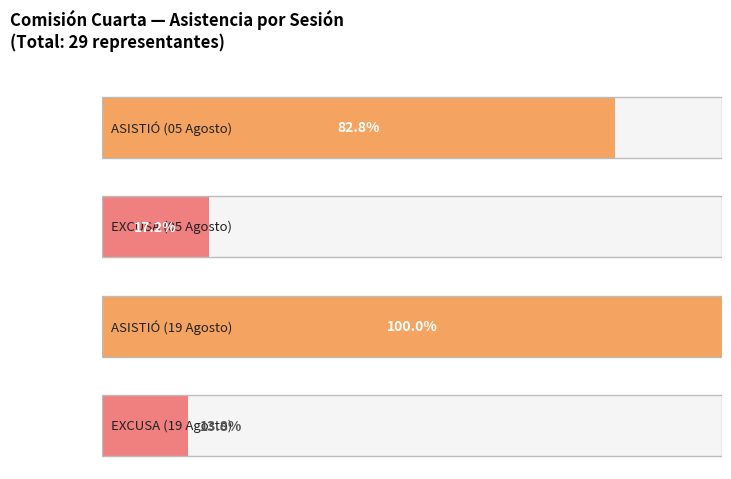

Reading right to left, what are all the values shown in this chart?

ASISTIÓ: 19 DE AGOSTO DE (Sesión Conjunta)=29	05 DE AGOSTO DE (Sesión Comisión)=24
EXCUSA: 19 DE AGOSTO DE (Sesión Conjunta)=4	05 DE AGOSTO DE (Sesión Comisión)=5